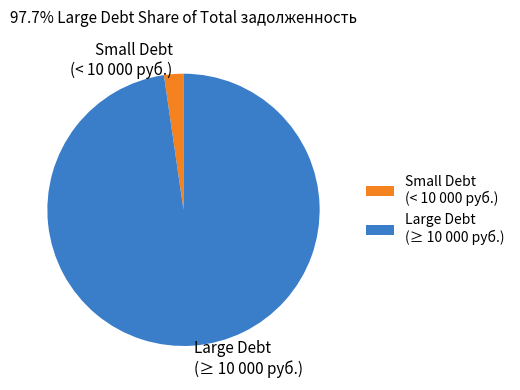

Is there any slice that represents more than half of the pie?

Yes